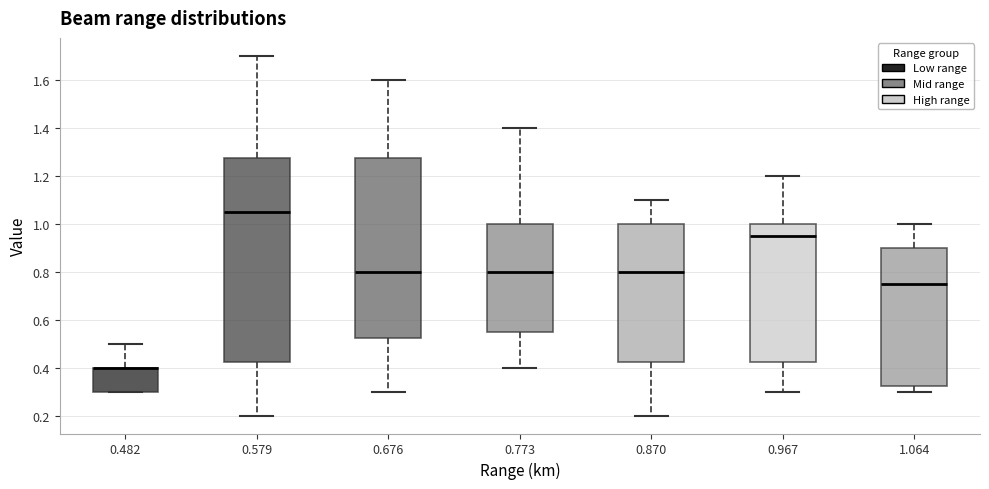

Reading left to right, transcribe this box plot: for each box, give where its median line is, the range the box spans, and where its two whiskers end, as read against the y-axis. The values are not printed on the chart, so give them approximately, as read against the axis.

0.482: median 0.40 (drawn on the box's upper edge), box 0.30 to 0.40, whiskers 0.30 to 0.50
0.579: median 1.06, box 0.42 to 1.28, whiskers 0.20 to 1.70
0.676: median 0.80, box 0.52 to 1.28, whiskers 0.30 to 1.60
0.773: median 0.80, box 0.56 to 1.00, whiskers 0.40 to 1.40
0.870: median 0.80, box 0.42 to 1.00, whiskers 0.20 to 1.10
0.967: median 0.96, box 0.42 to 1.00, whiskers 0.30 to 1.20
1.064: median 0.76, box 0.32 to 0.90, whiskers 0.30 to 1.00